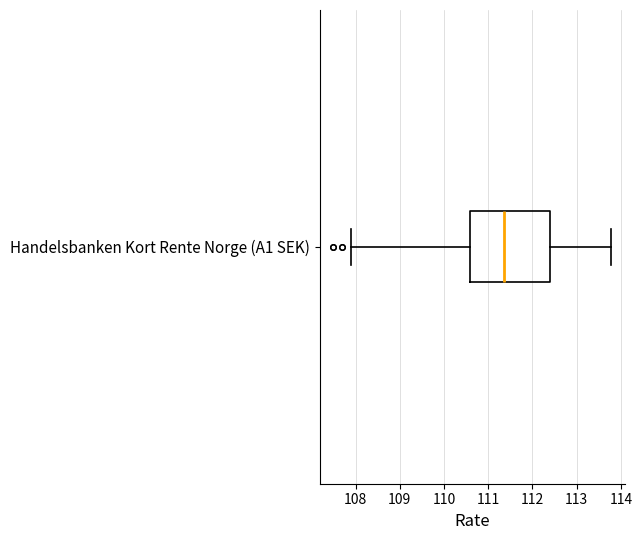

Read this box plot against the x-axis: the position of the median line, the range covered by the box, and the ends of both whiskers. The values are not printed on the chart, so give them approximately, as read against the axis.

median 111.4, box 110.6 to 112.4, whiskers 107.9 to 113.8